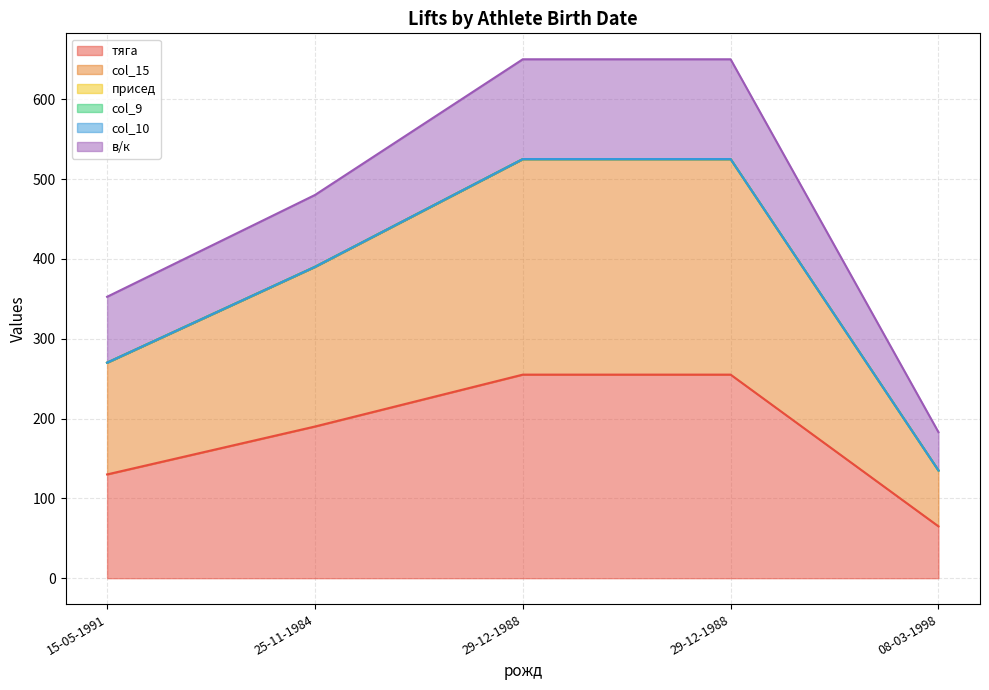

Reading right to left, list all the values displayed in this chart.

тяга: 08-03-1998=65.0	29-12-1988=255.0	29-12-1988=255.0	25-11-1984=190.0	15-05-1991=130.0
col_15: 08-03-1998=135.0	29-12-1988=525.0	29-12-1988=525.0	25-11-1984=390.0	15-05-1991=270.0
в/к: 08-03-1998=183.0	29-12-1988=650.0	29-12-1988=650.0	25-11-1984=480.0	15-05-1991=352.5